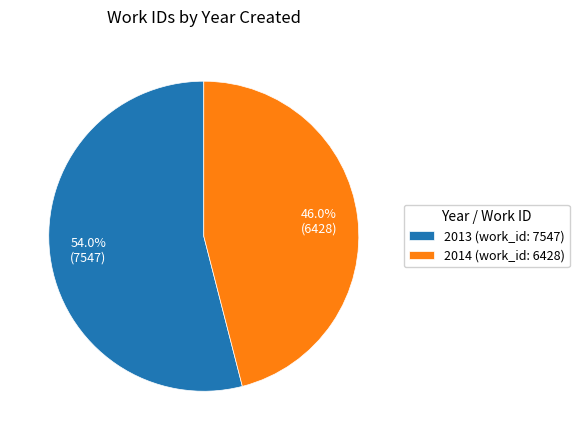

Is the sum of 2014 (work_id: 6428) and 2013 (work_id: 7547) greater than half?

Yes